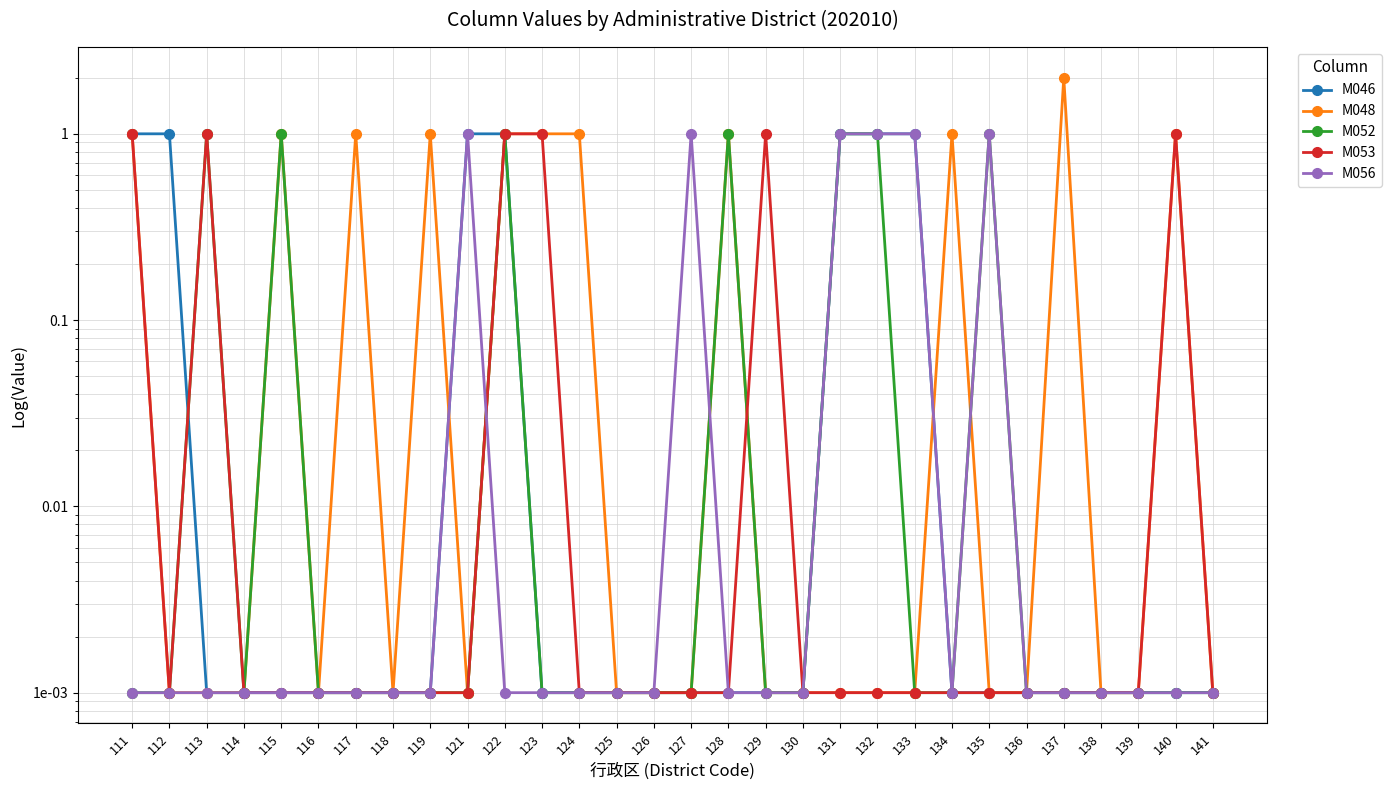

Is this an area chart (filled region under the line)?

No